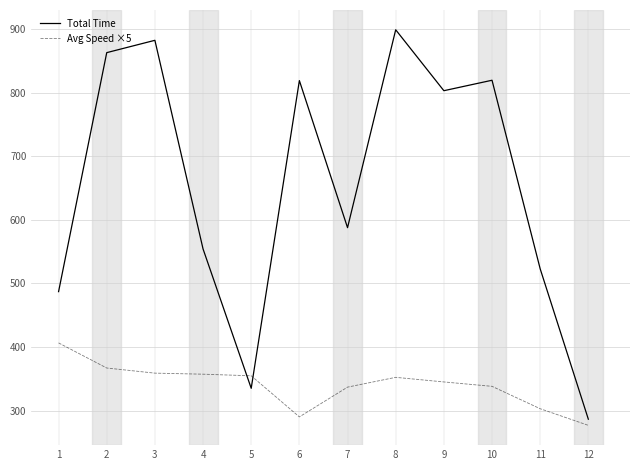

True or false: Avg Speed ×5 and Total Time intersect in this chart.

True